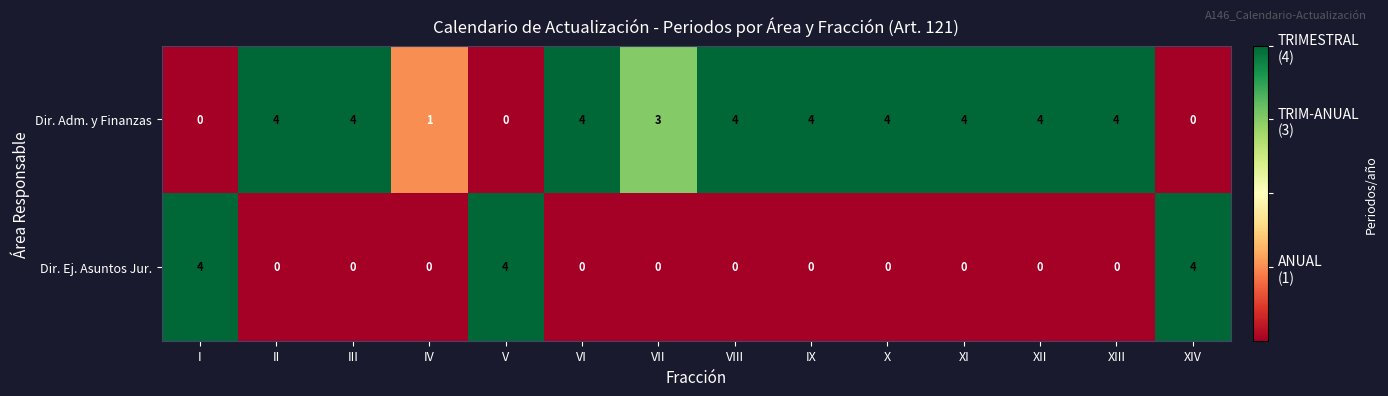

Is it true that Dir. Ej. Asuntos Jur. equals 0 at IV?

True